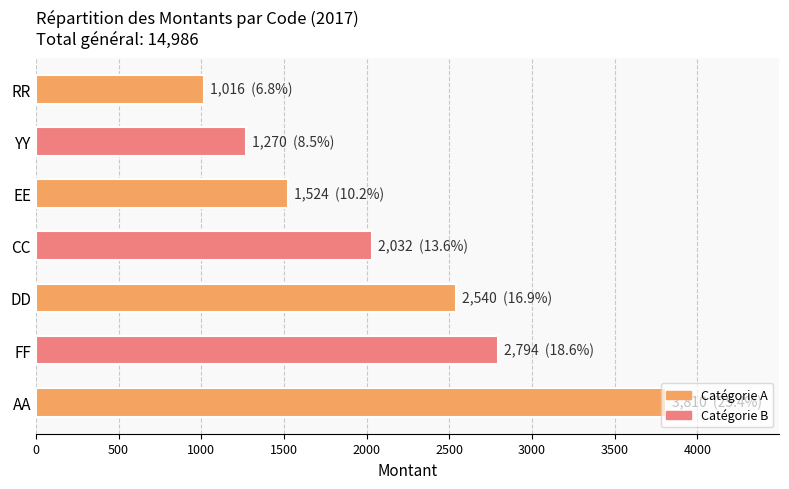

How many distinct data groups are displayed?

1